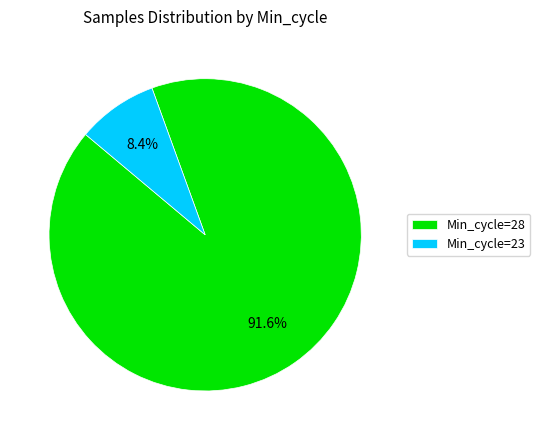

Between Min_cycle=23 and Min_cycle=28, which is larger?

Min_cycle=28